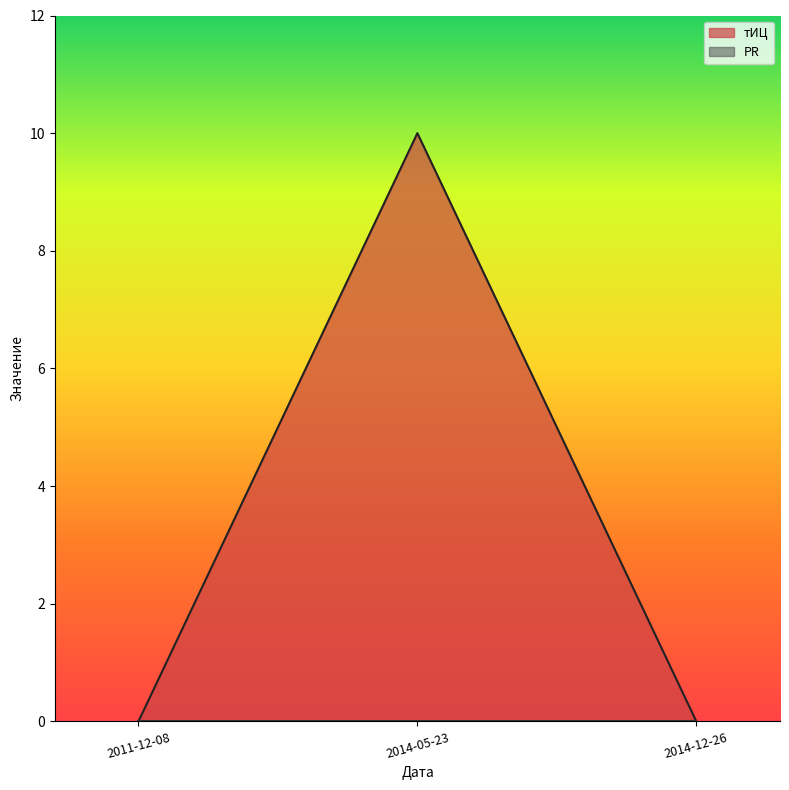

Reading left to right, what are all the values shown in this chart?

0	10	0